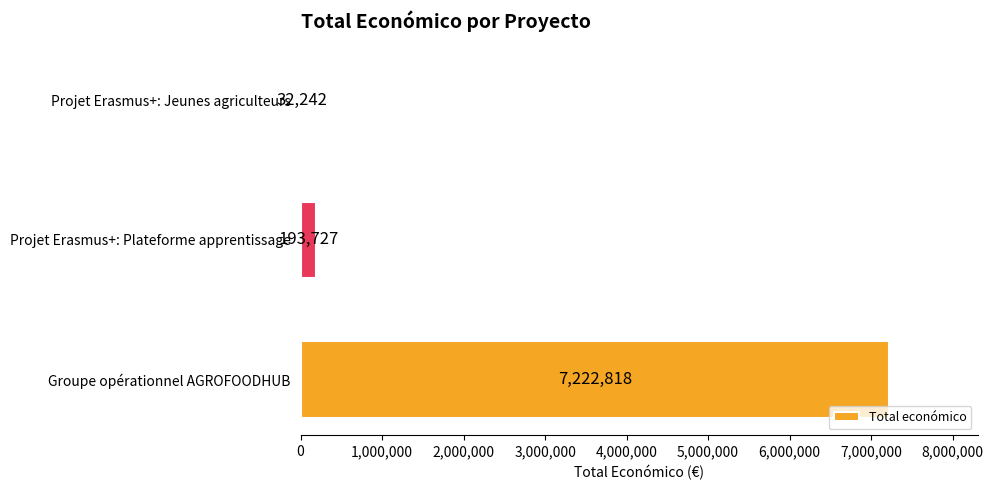

What is the sum of all values?

7448787